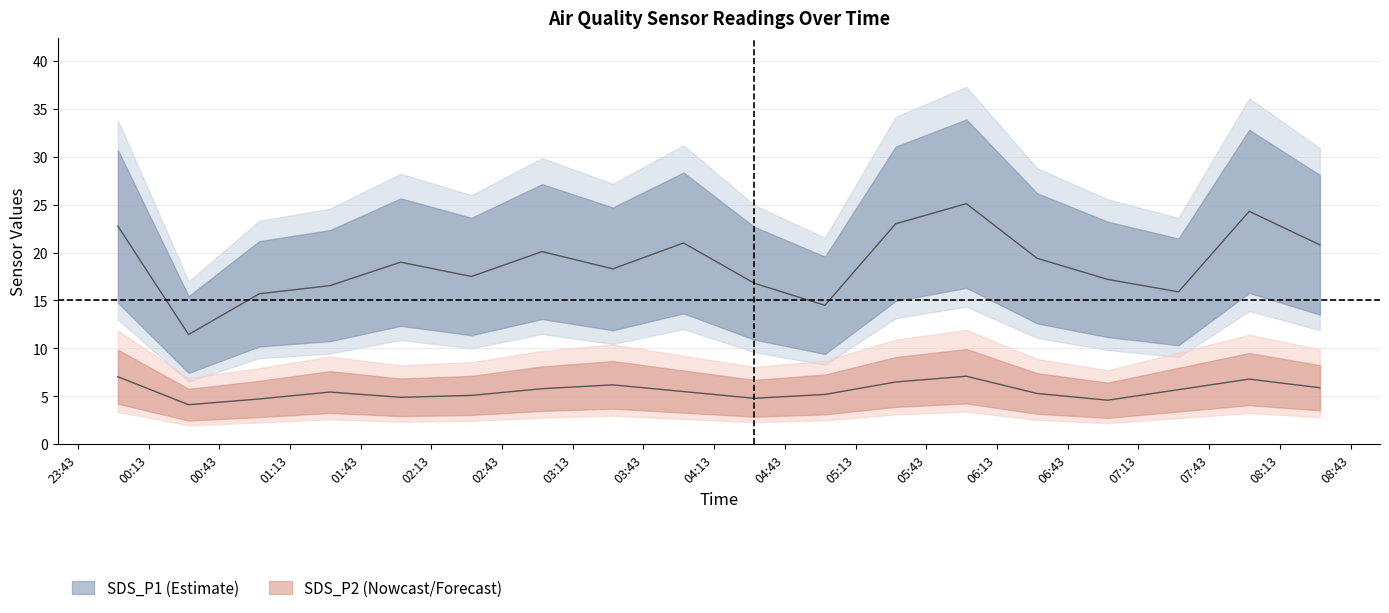

At which category does SDS_P1 reach its first local peak?

2021-12-02 02:00